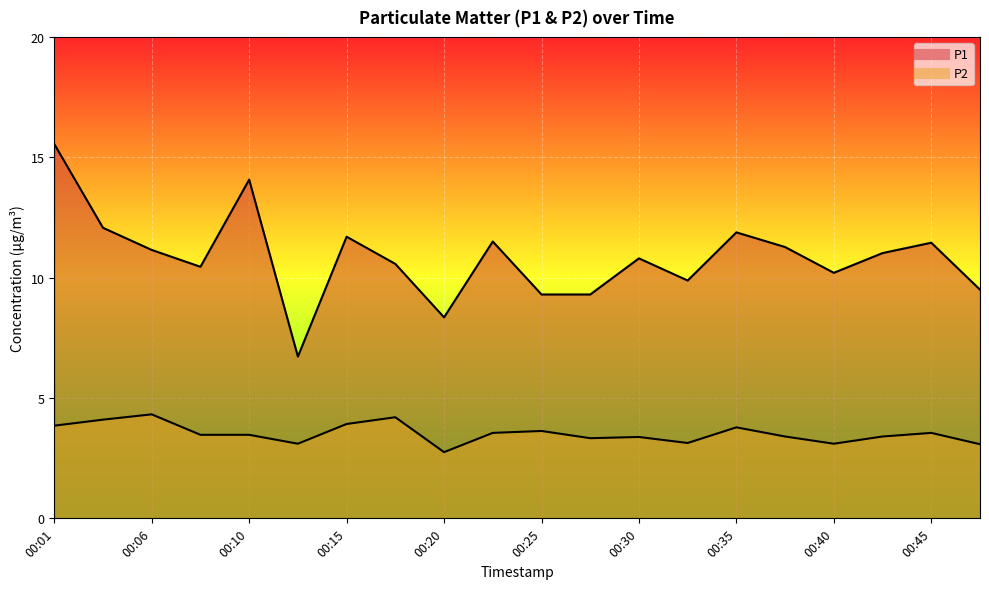

True or false: P2 and P1 intersect in this chart.

False